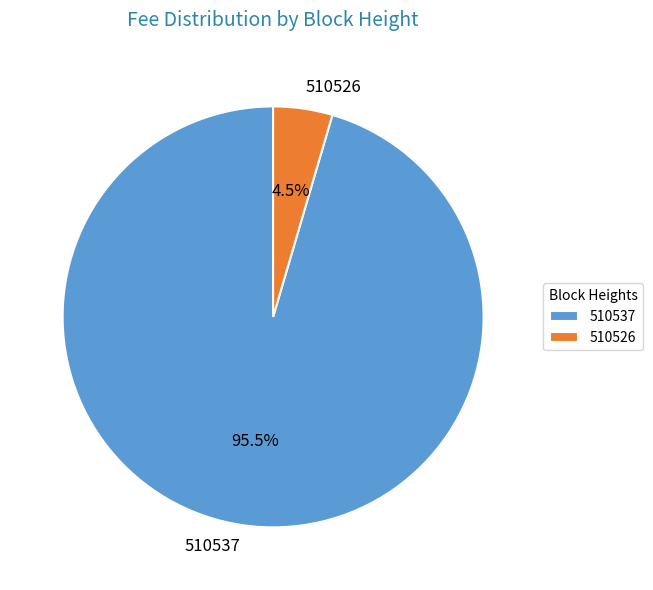

Which slice is the largest?

510537